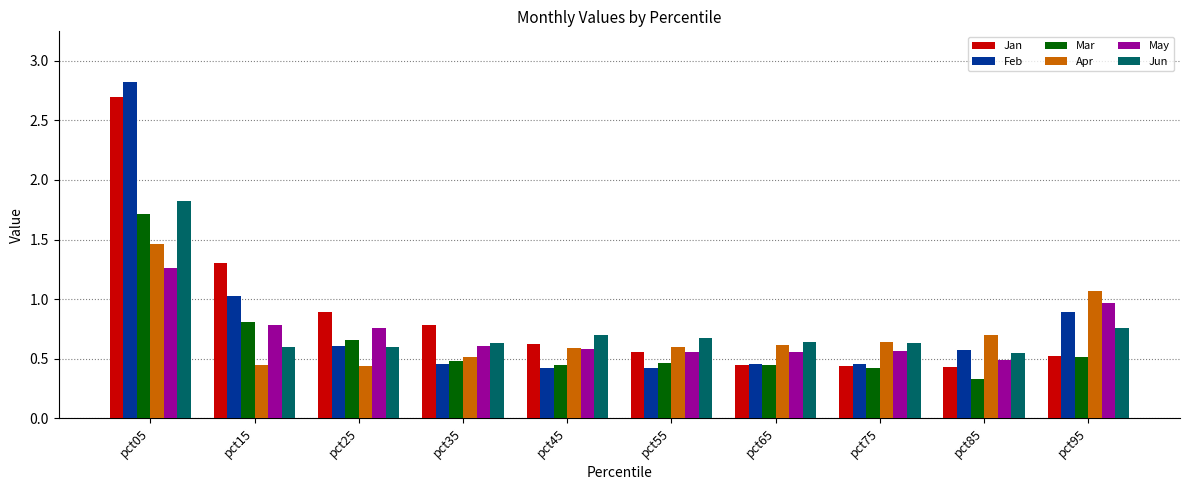

What are all the series names shown in the legend?

Jan, Feb, Mar, Apr, May, Jun